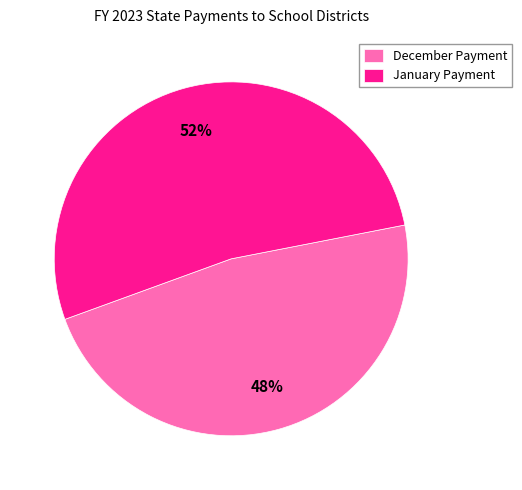

True or false: January Payment accounts for 52% of the total.

True